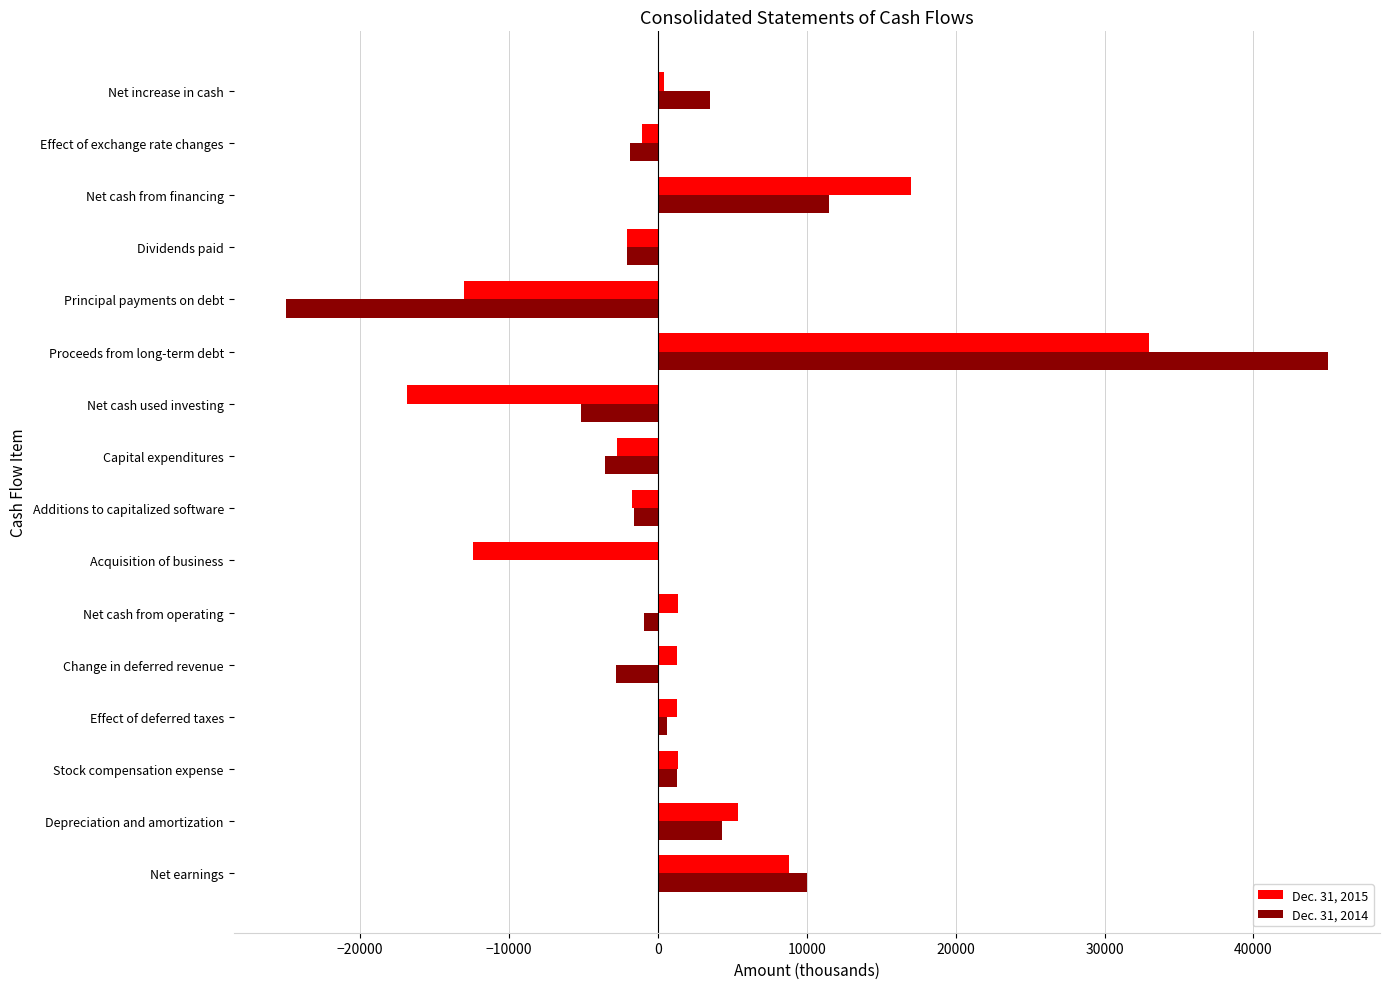

Which label corresponds to the largest value in the chart?

Proceeds from long-term debt